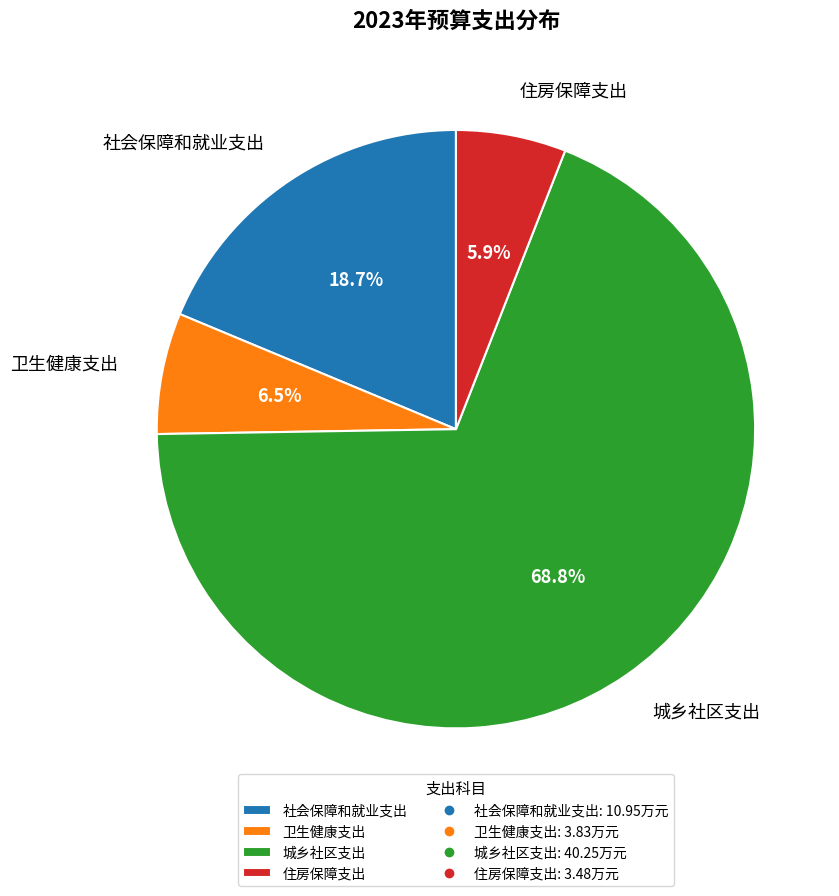

How many segments does this pie chart have?

4